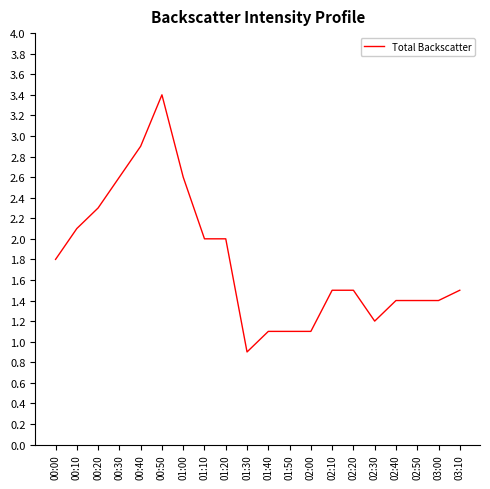

What is the smallest value displayed?

0.9